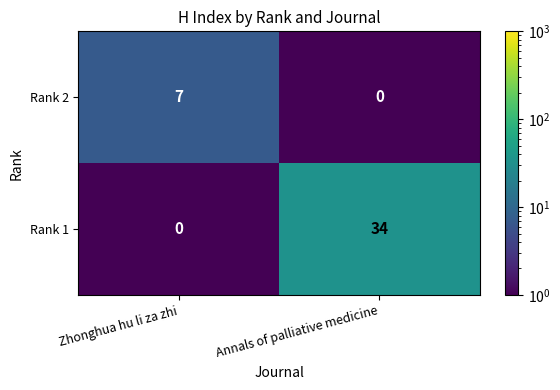

Which category has the highest value in the Rank 1 series?

Annals of palliative medicine